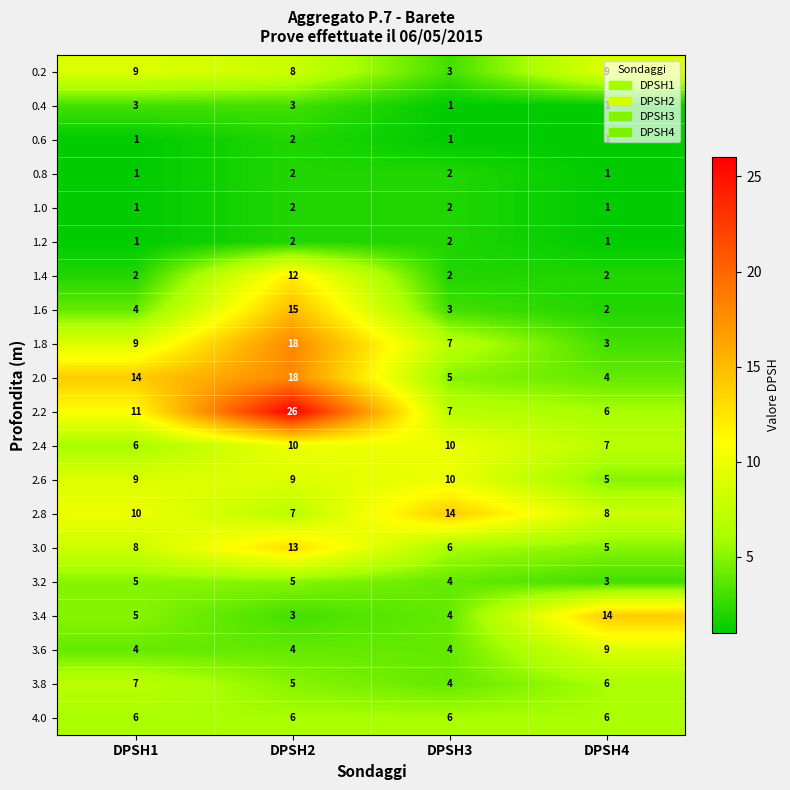

How many categories are shown in the chart?

4